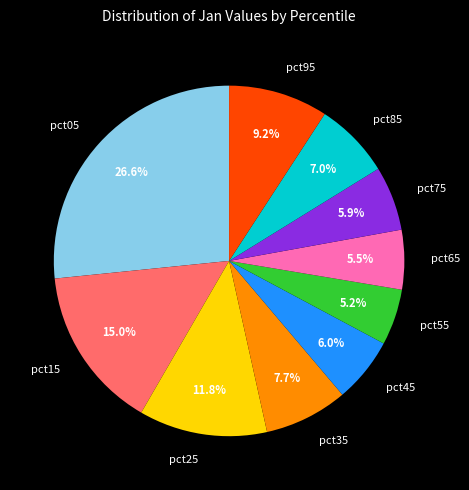

Is it true that pct05 is 27% of the pie?

True